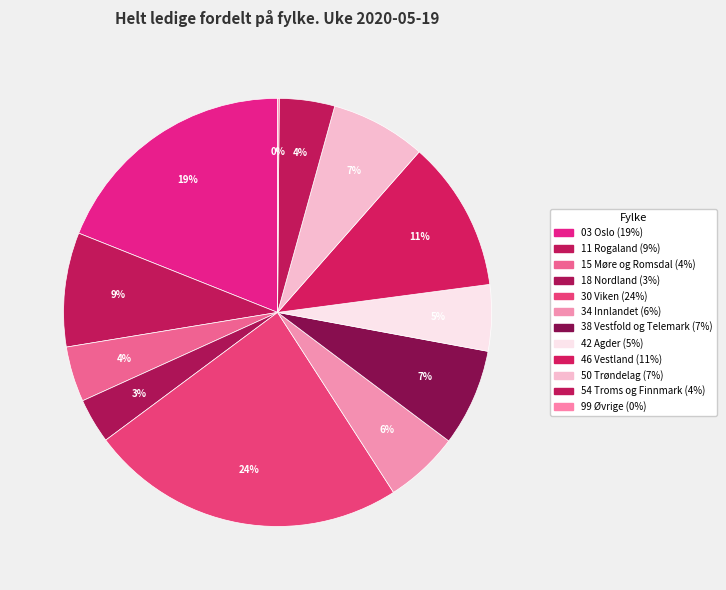

Rank the categories by value from highest to lowest.

30 Viken, 03 Oslo, 46 Vestland, 11 Rogaland, 38 Vestfold og Telemark, 50 Trøndelag, 34 Innlandet, 42 Agder, 15 Møre og Romsdal, 54 Troms og Finnmark, 18 Nordland, 99 Øvrige